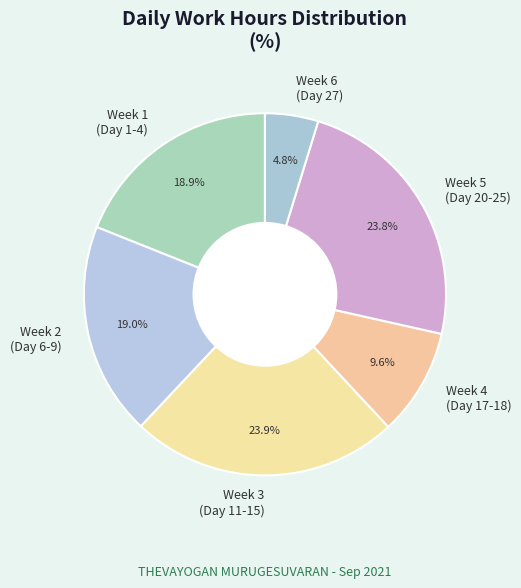

Is Week 2 (Day 6-9) the majority of the pie?

No